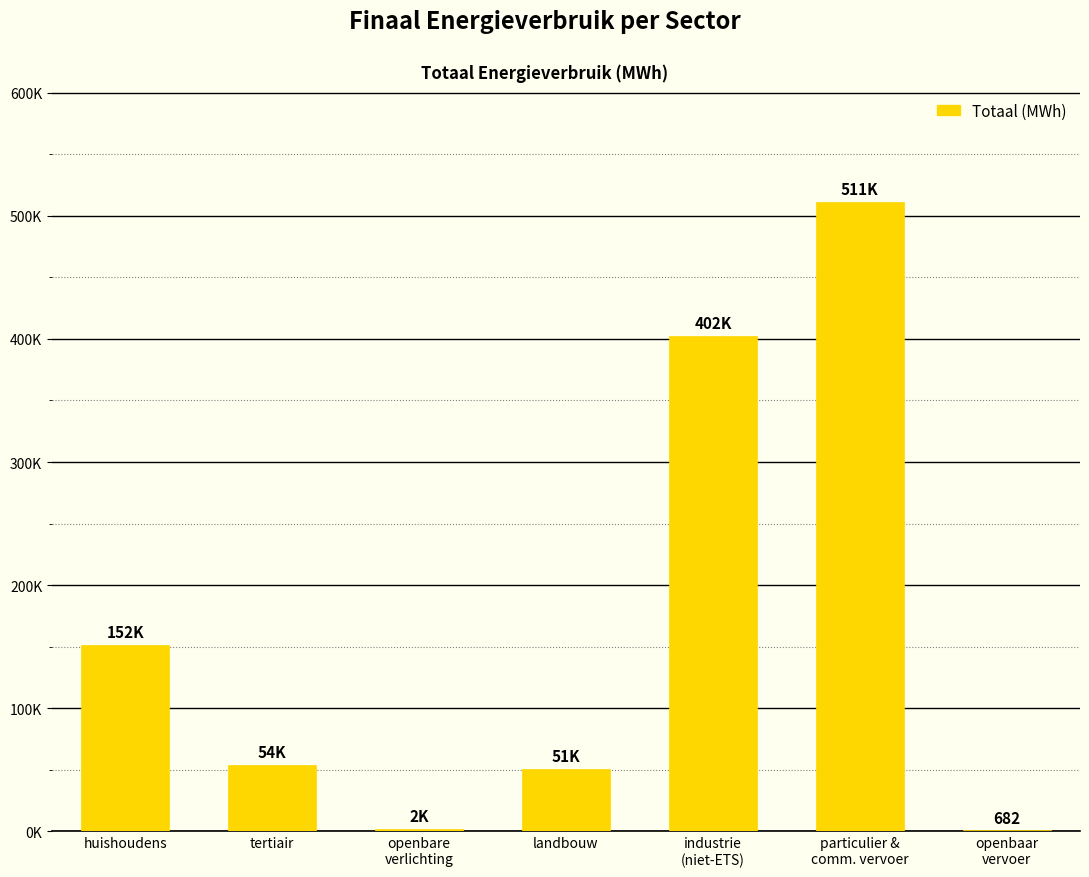

Where is the data nearest to the value 255976?

huishoudens